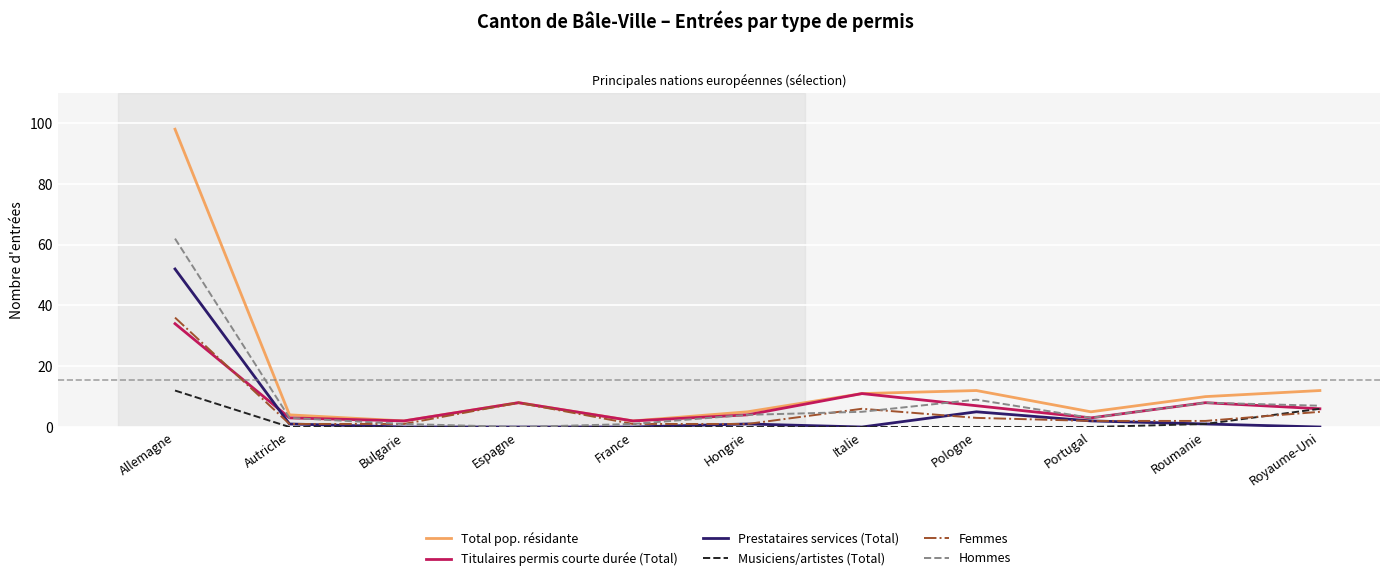

What are all the series names shown in the legend?

Total pop. résidante, Titulaires permis courte durée (Total), Prestataires services (Total), Musiciens/artistes (Total), Femmes, Hommes